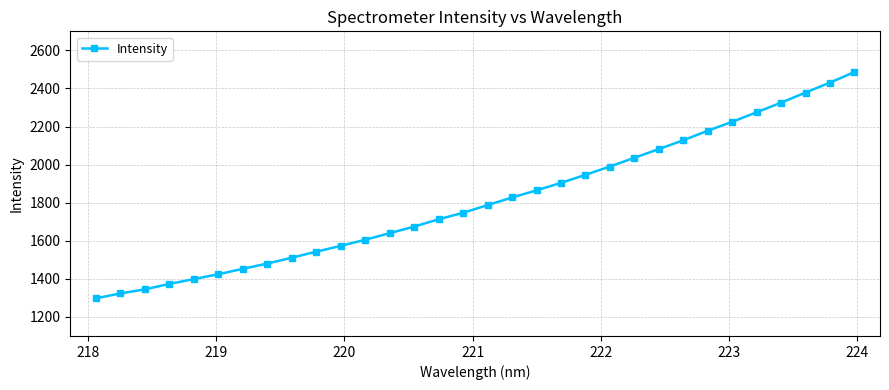

What is the difference between the maximum and minimum values?

1188.4